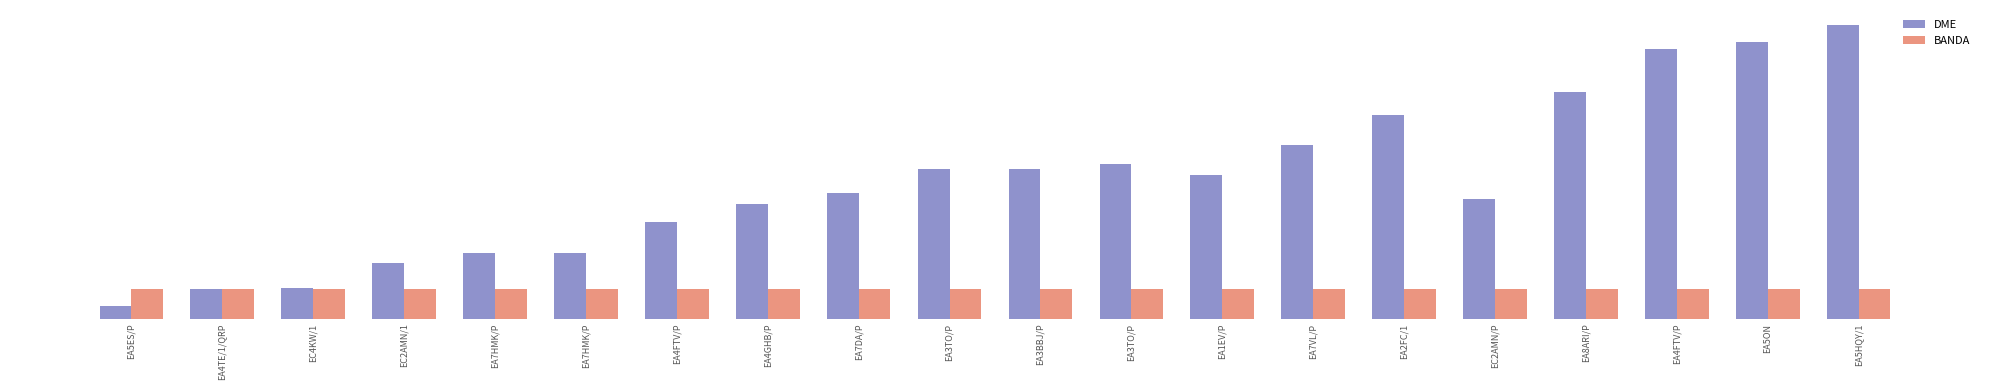

Which series has the largest total across all categories?

DME